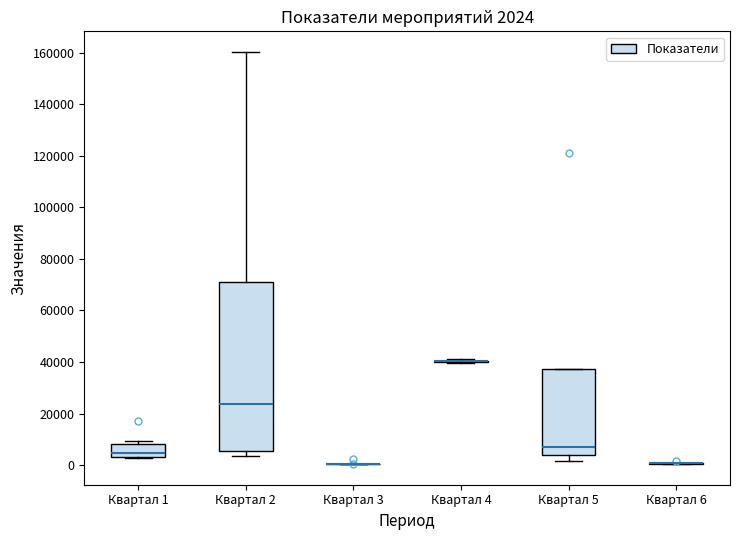

Comparing the boxes themselves (not the whiskers), which one is the tallest?

Квартал 2